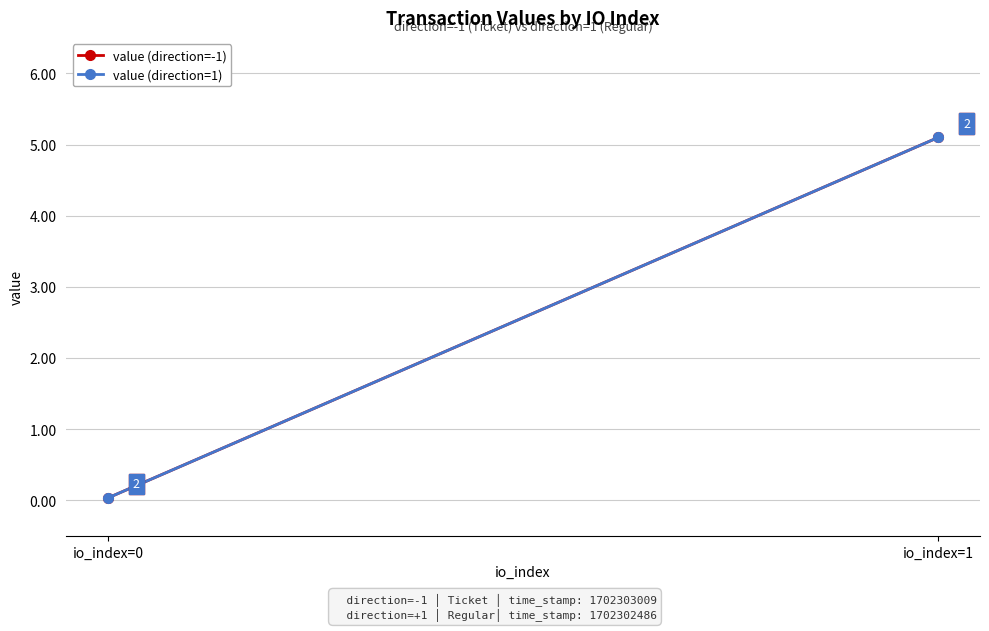

Reading right to left, extract all data points from this chart.

value (direction=-1): io_index=1=5.1	io_index=0=0.0
value (direction=1): io_index=1=5.1	io_index=0=0.0